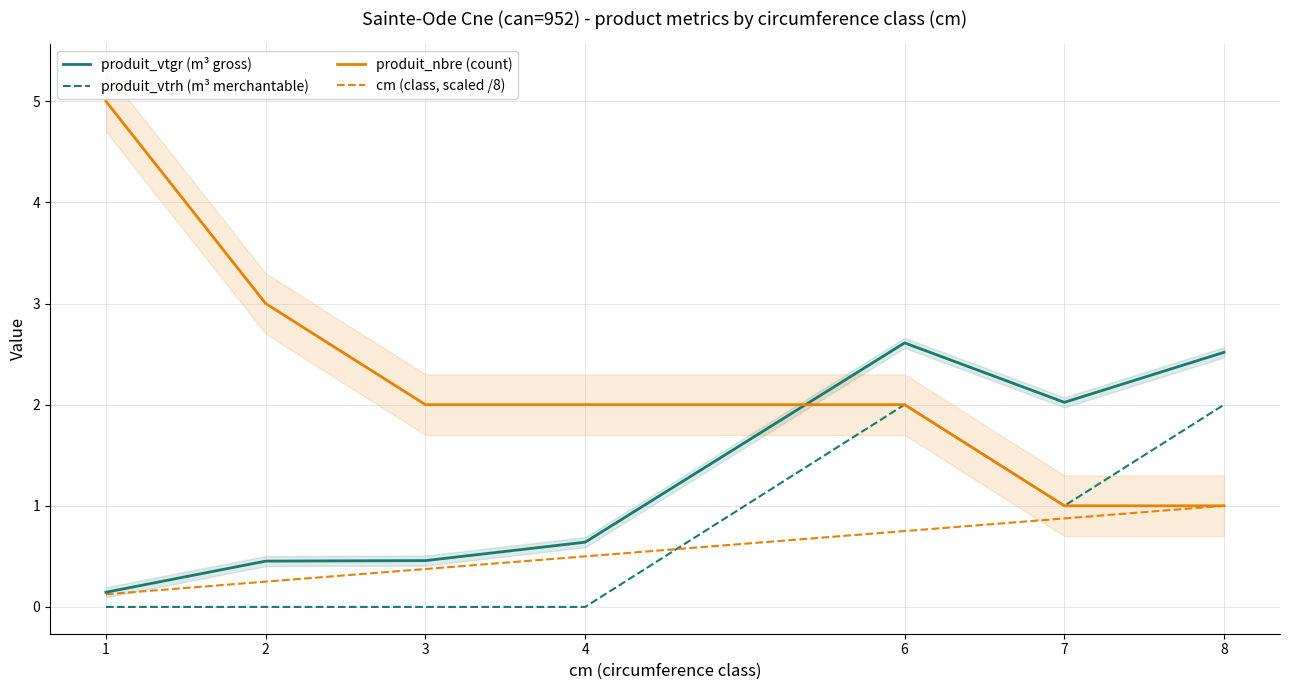

At which category does the chart reach its peak across all series?

1